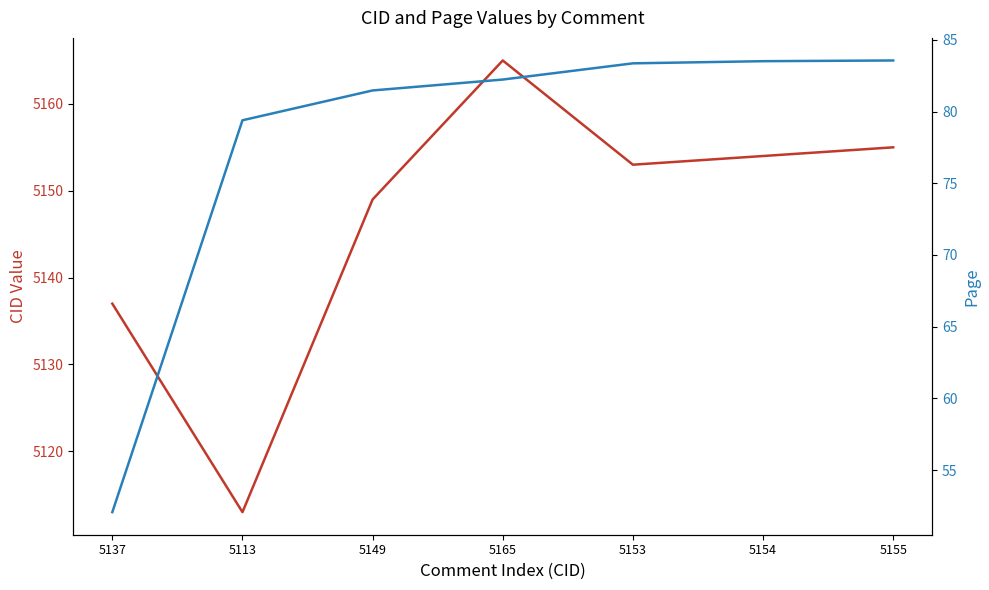

List the series in order of their overall mean, lowest first.

Page, CID